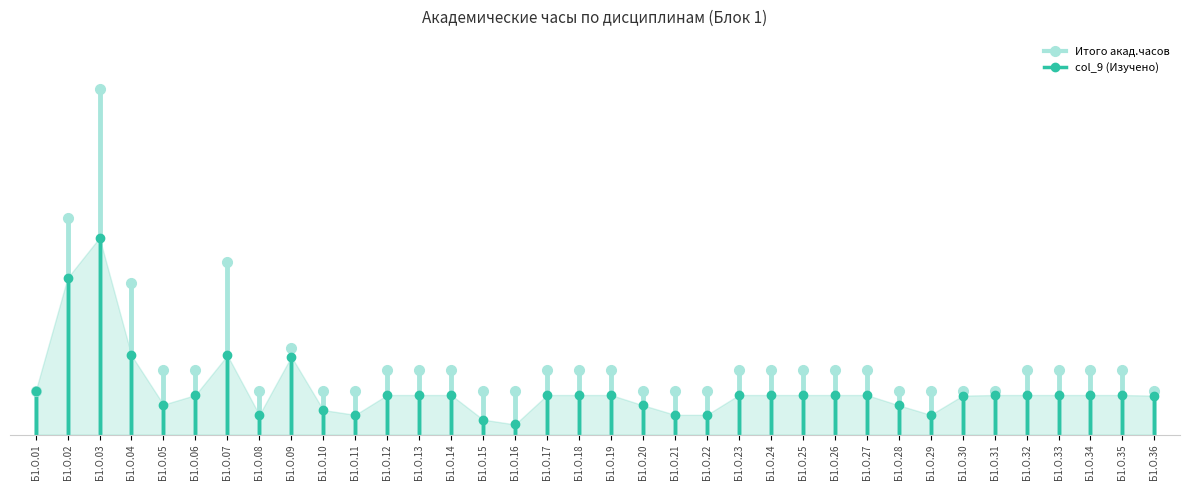

True or false: Итого акад.часов has a value of -44 at Б1.О.01.

False